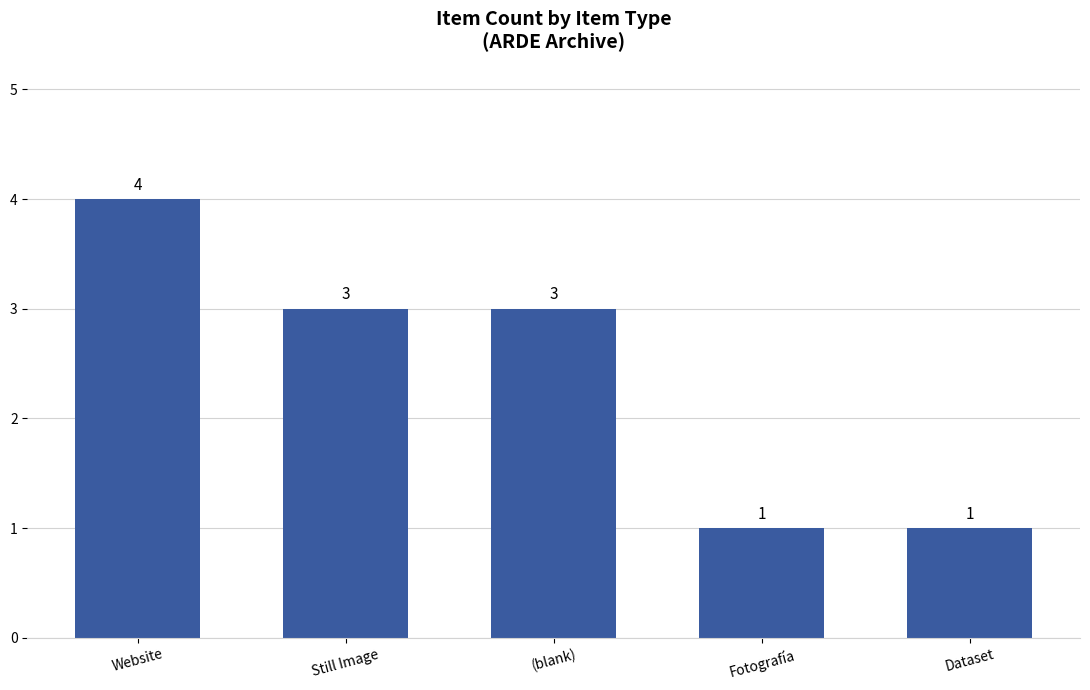

Is it true that the value at Website is 4?

True